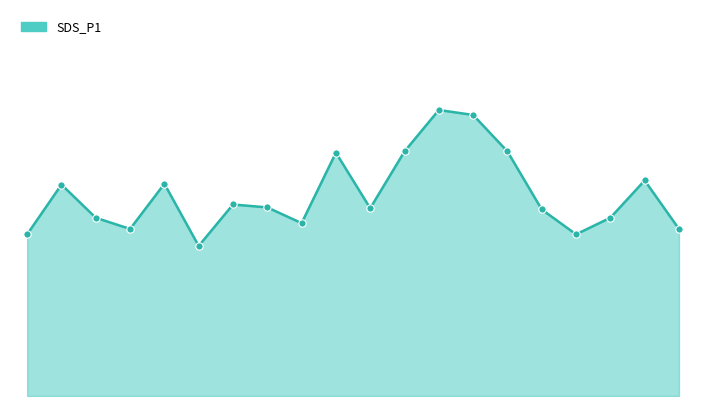

Does the chart have visible grid lines?

No